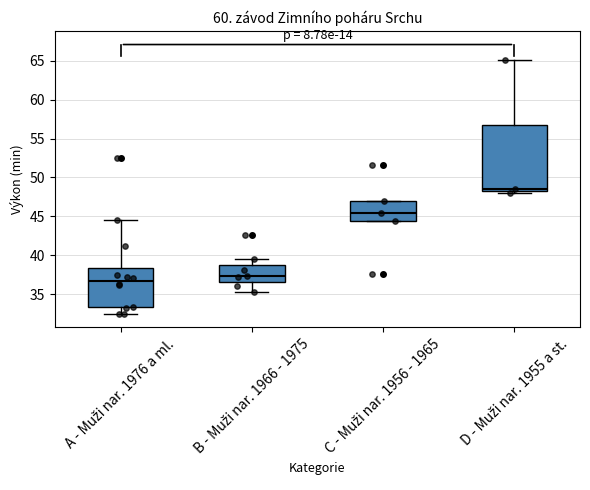

Reading left to right, read every box against the y-axis: the position of its median line, the range the box covers, and the ends of its whiskers. The values are not printed on the chart, so give them approximately, as read against the axis.

A - Muži nar. 1976 a ml.: median 36.5, box 33.5 to 38.5, whiskers 32.5 to 44.5
B - Muži nar. 1966 - 1975: median 37.5, box 36.5 to 39.0, whiskers 35.0 to 39.5
C - Muži nar. 1956 - 1965: median 45.5, box 44.5 to 47.0, whiskers 44.5 to 47.0
D - Muži nar. 1955 a st.: median 48.5 (just above the box's lower edge), box 48.5 to 57.0, whiskers 48.0 to 65.0